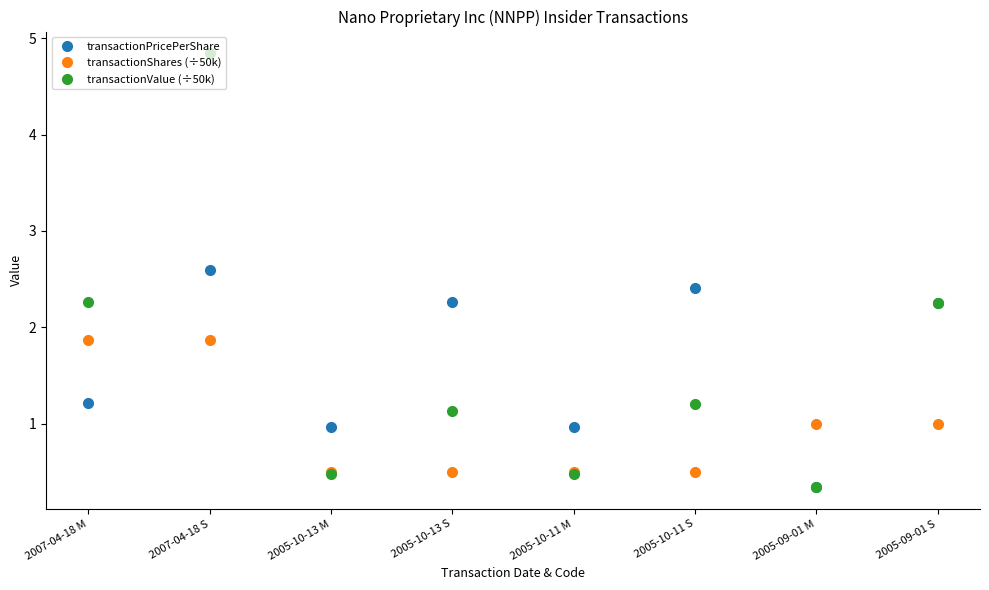

What is the difference between the transactionShares (÷50k) values at 2005-10-13 M and 2005-09-01 S?

0.5